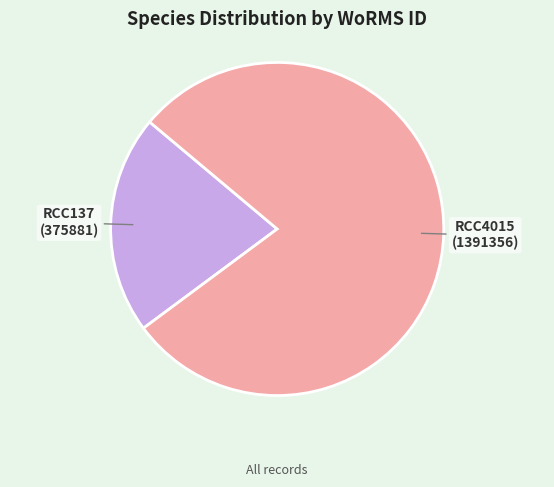

What is the largest slice in the pie chart?

RCC4015